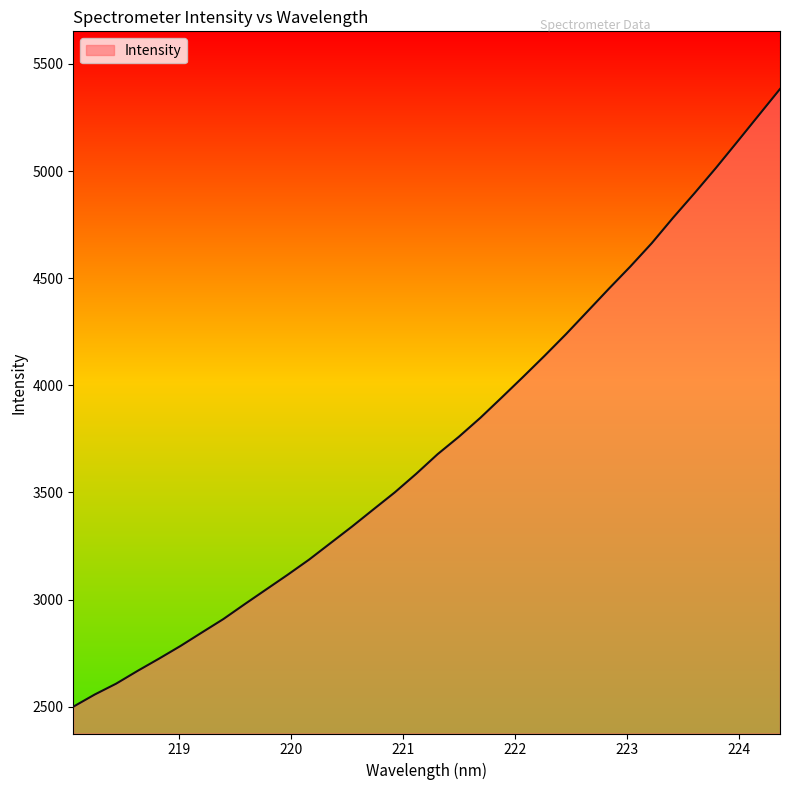

What is the sum of all values?

127168.4